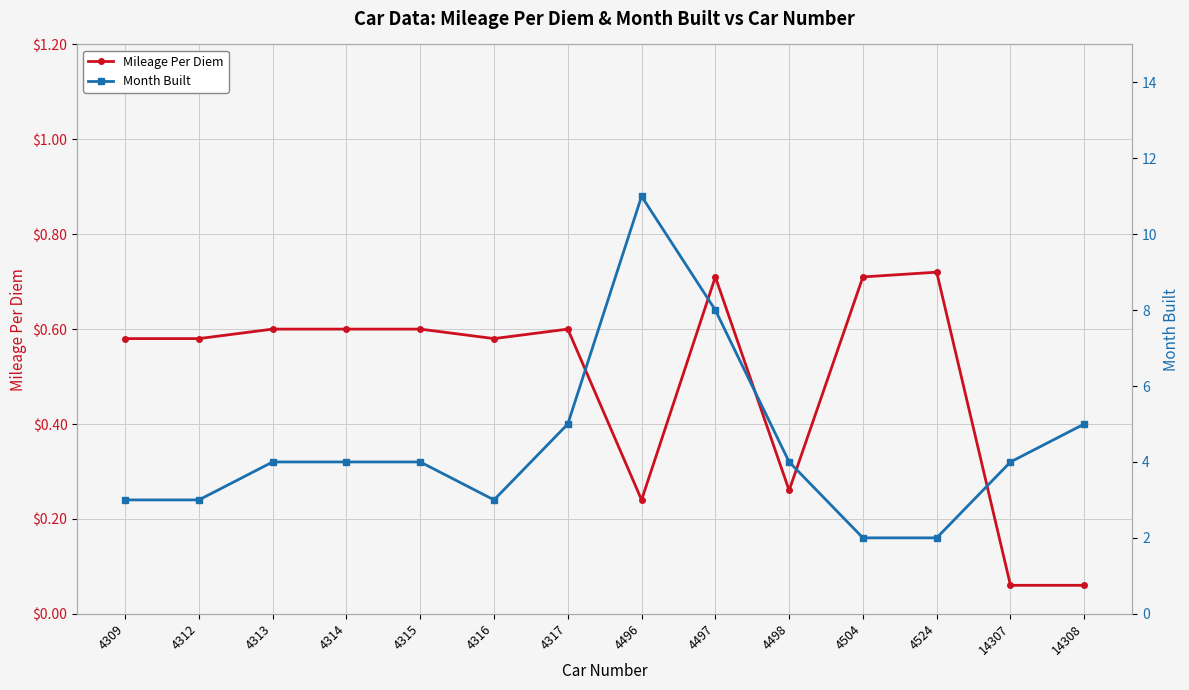

What is the total value across all series at 4496?

11.2